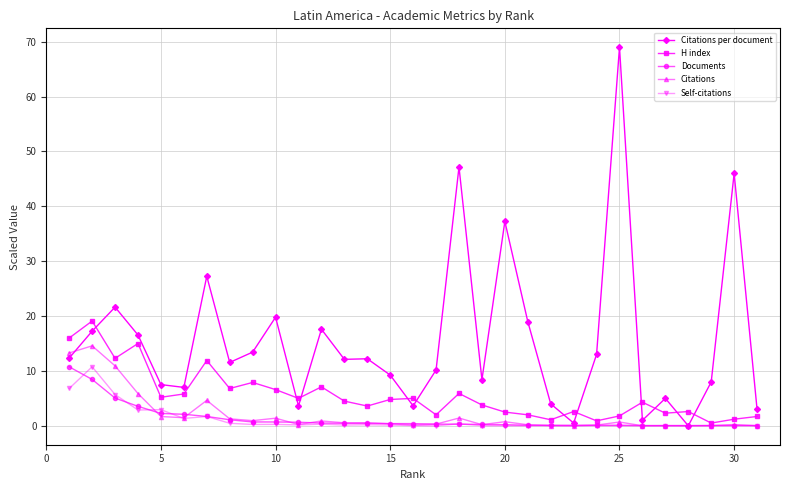

True or false: Self-citations has more than 1 points higher than both neighbors.

True